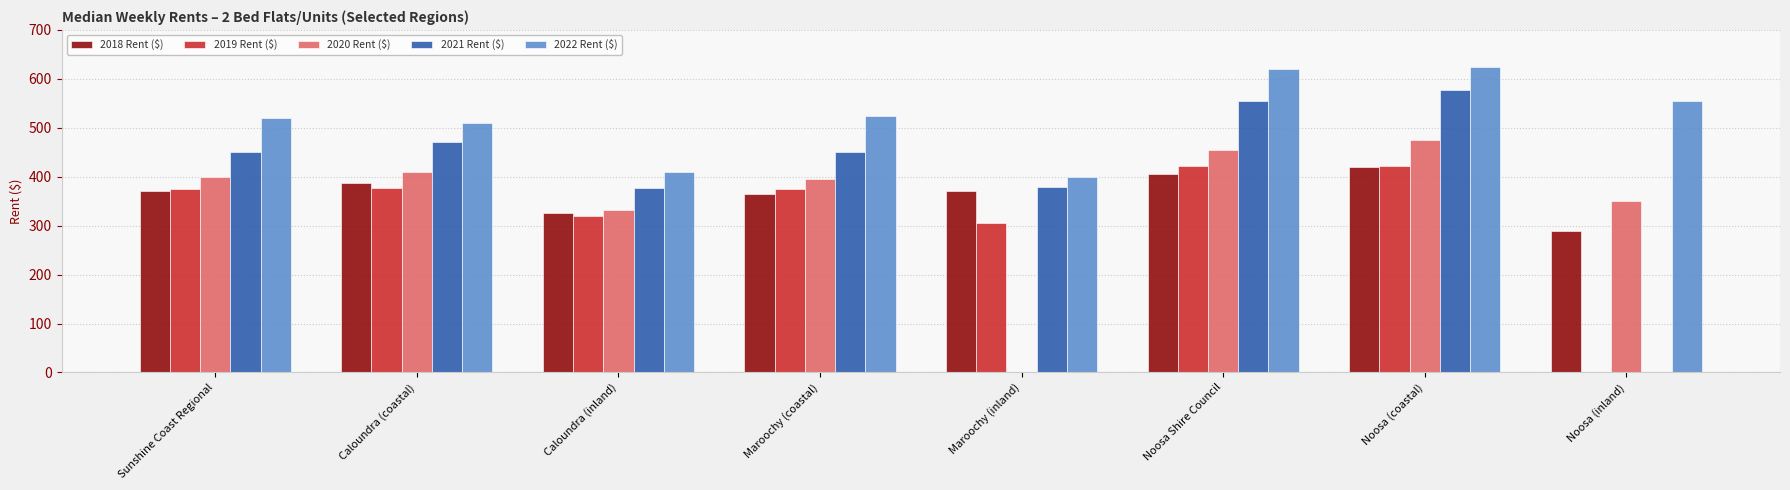

Rank the series by their average value, from lowest to highest.

2018 Rent ($), 2019 Rent ($), 2020 Rent ($), 2021 Rent ($), 2022 Rent ($)